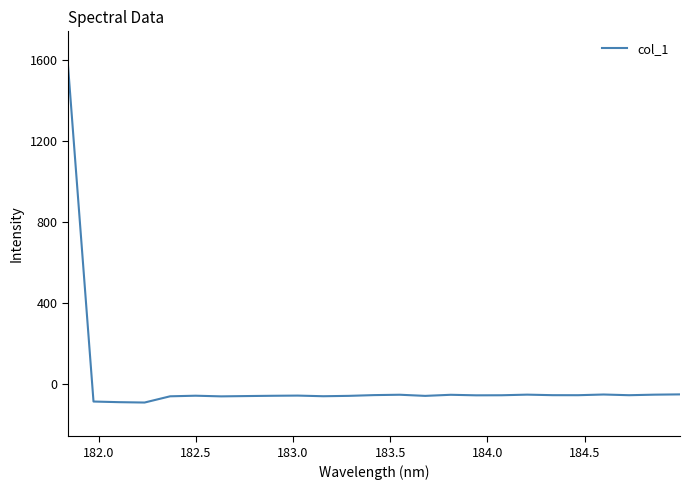

What is the greatest value displayed?

1572.6